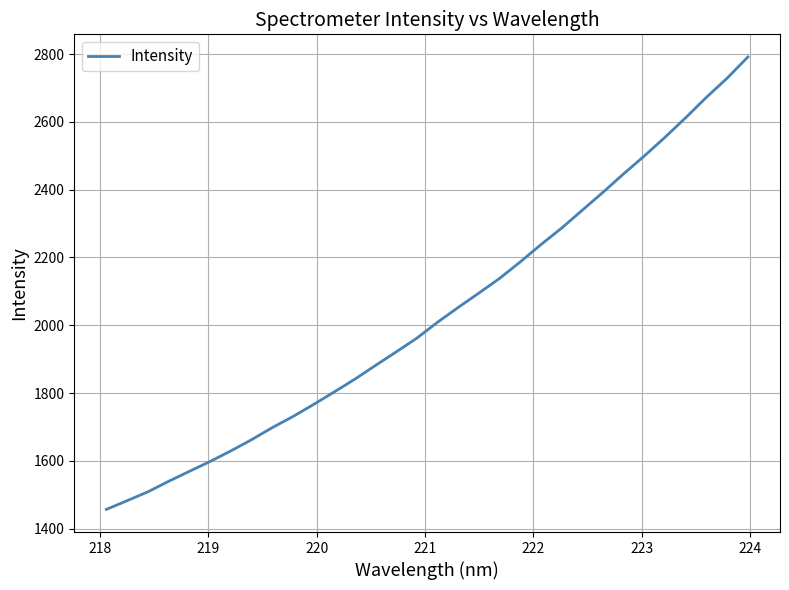

Does the chart display data point markers on the line(s)?

No